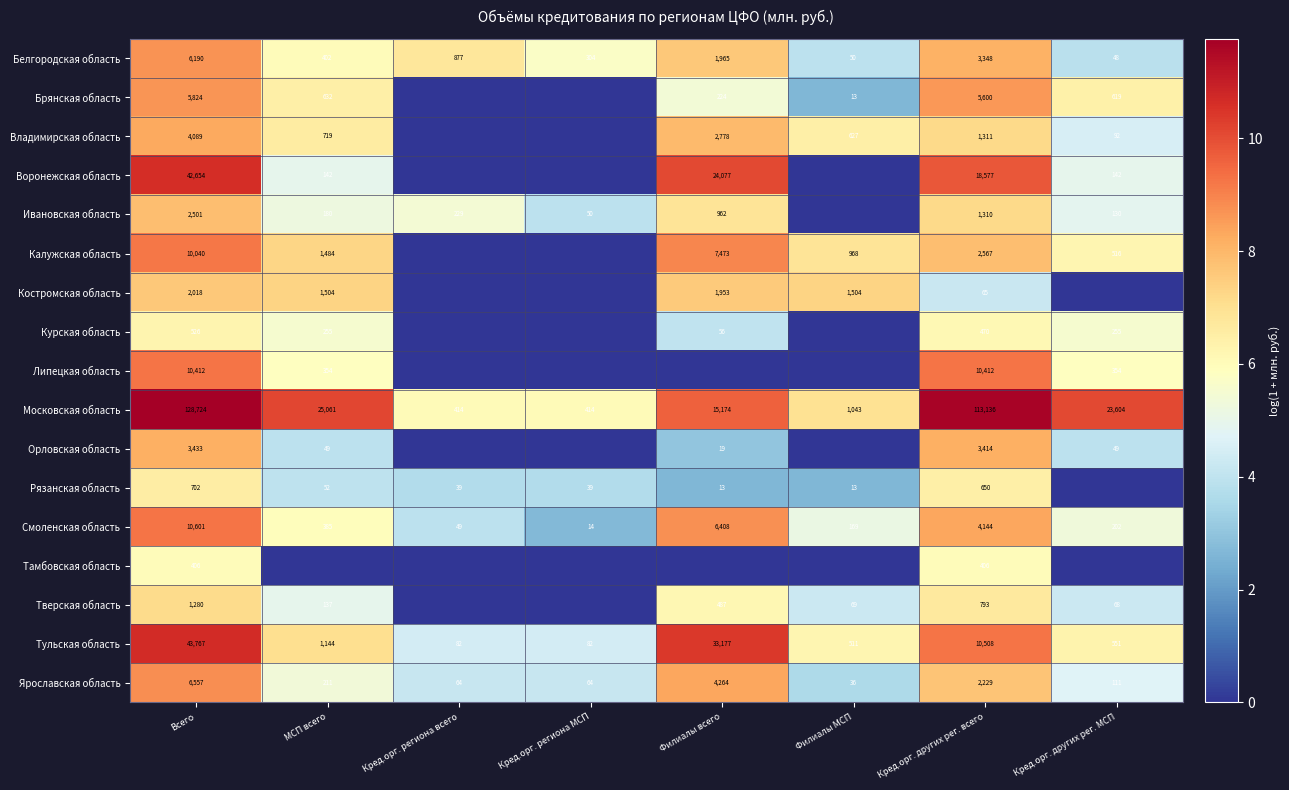

The value of Орловская область at МСП всего is 22. True or false?

False